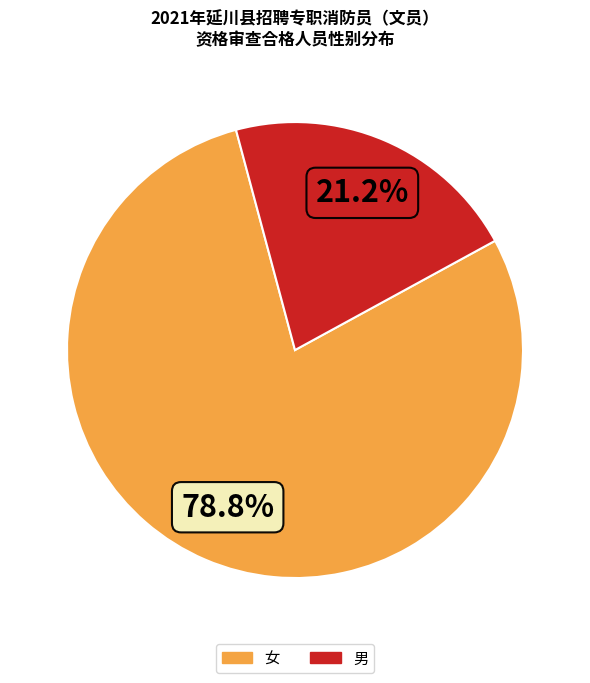

Is there any slice that represents more than half of the pie?

Yes